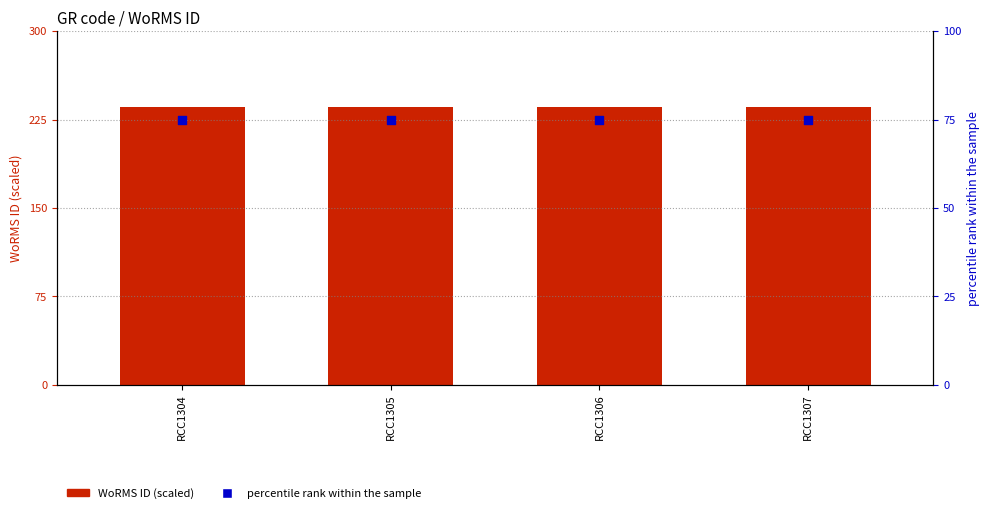

At which category is the sum across all series the highest?

RCC1304